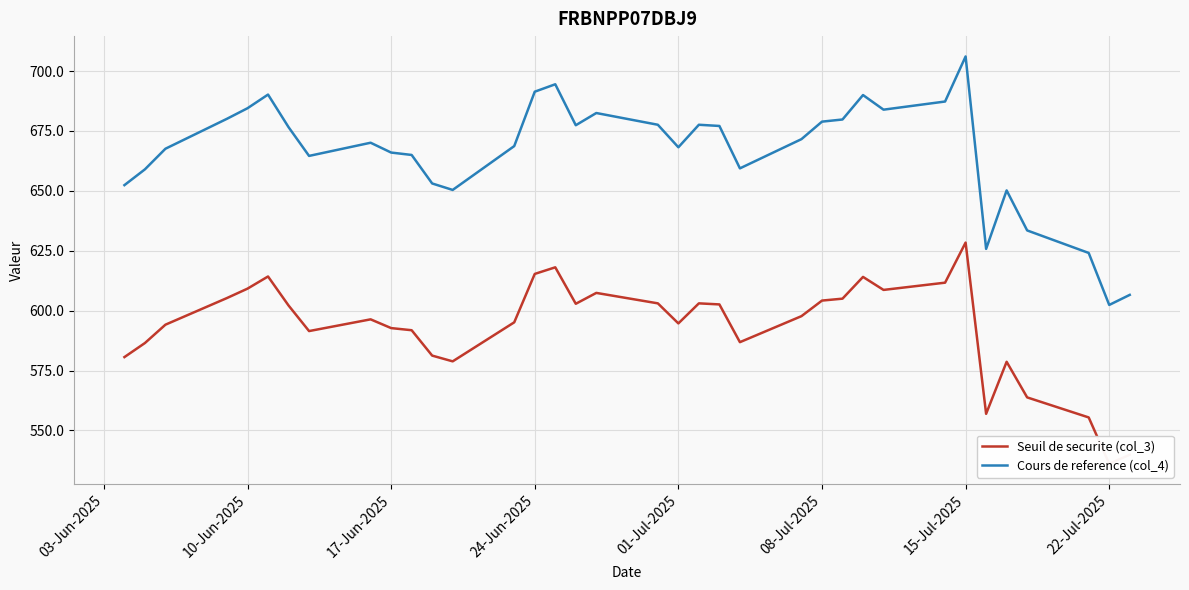

What are all the series names shown in the legend?

Seuil de securite (col_3), Cours de reference (col_4)